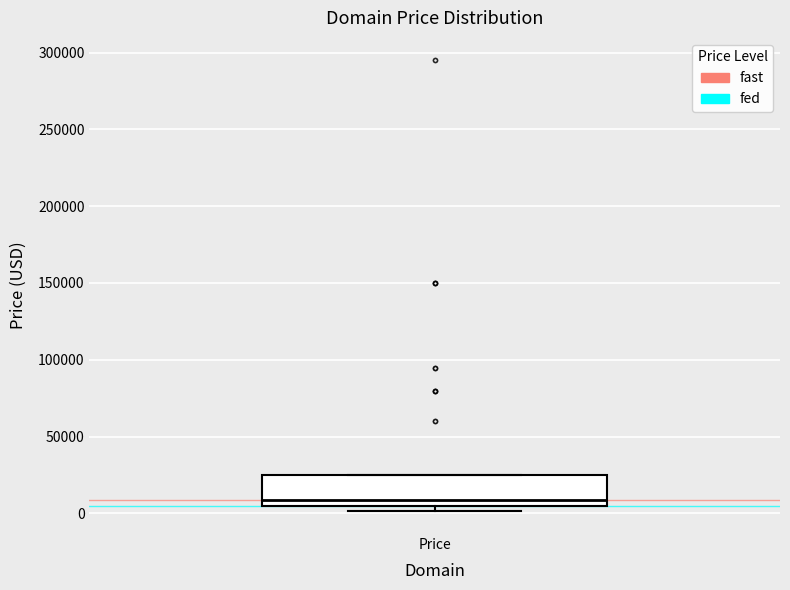

Where is the upper edge of the box for Price on the y-axis? The values are not printed on the chart, so give them approximately, as read against the axis.

25000